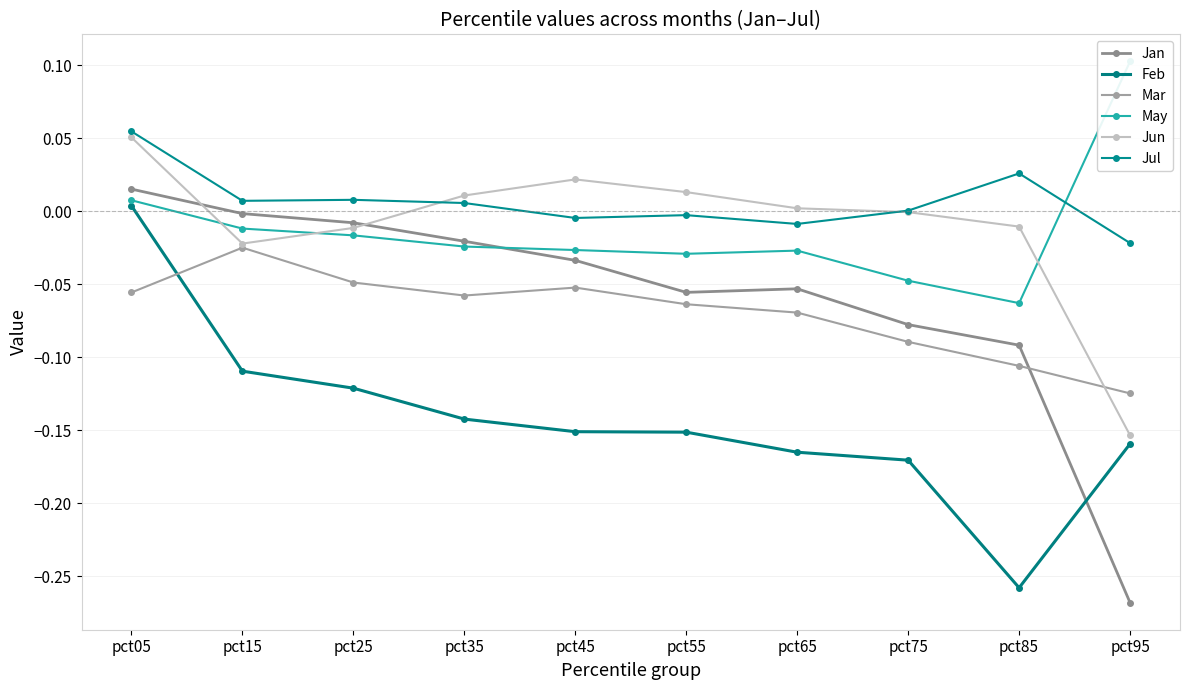

List the series in order of their peak value, highest first.

May, Jul, Jun, Jan, Feb, Mar